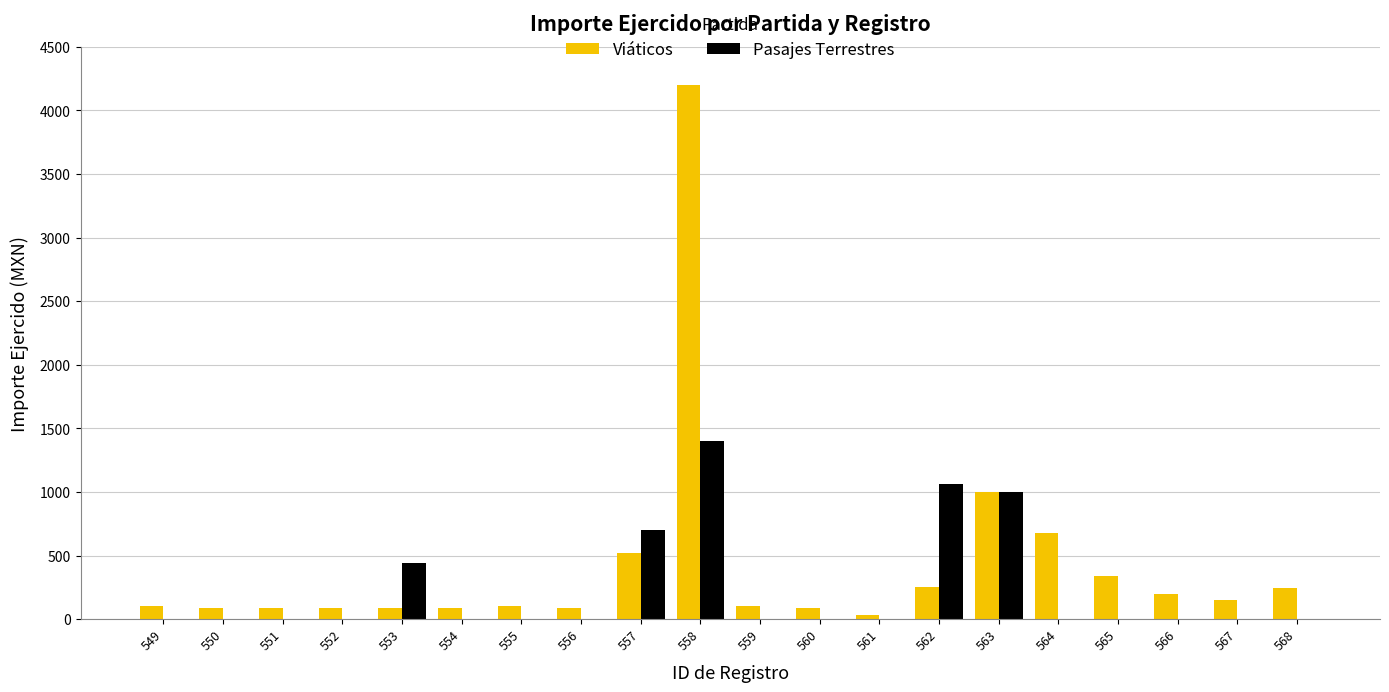

Are the bars grouped side by side (vs. stacked)?

Yes